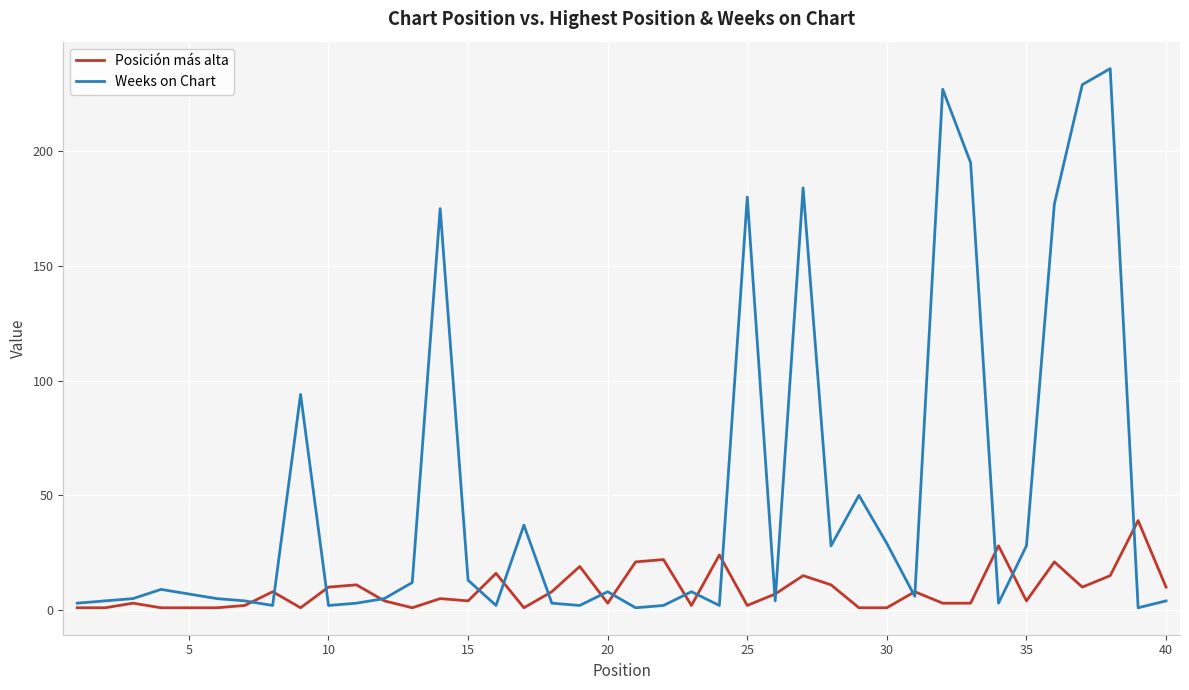

In Weeks on Chart, how many points are higher than both neighbors (excluding endpoints)?

11